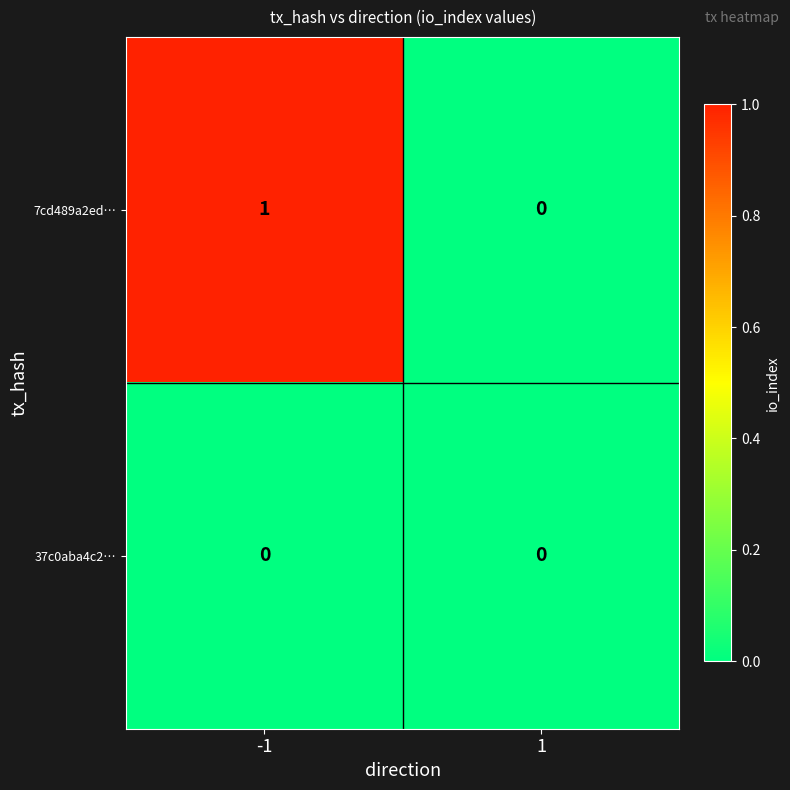

Rank the series by their average value, from highest to lowest.

7cd489a2ed…, 37c0aba4c2…